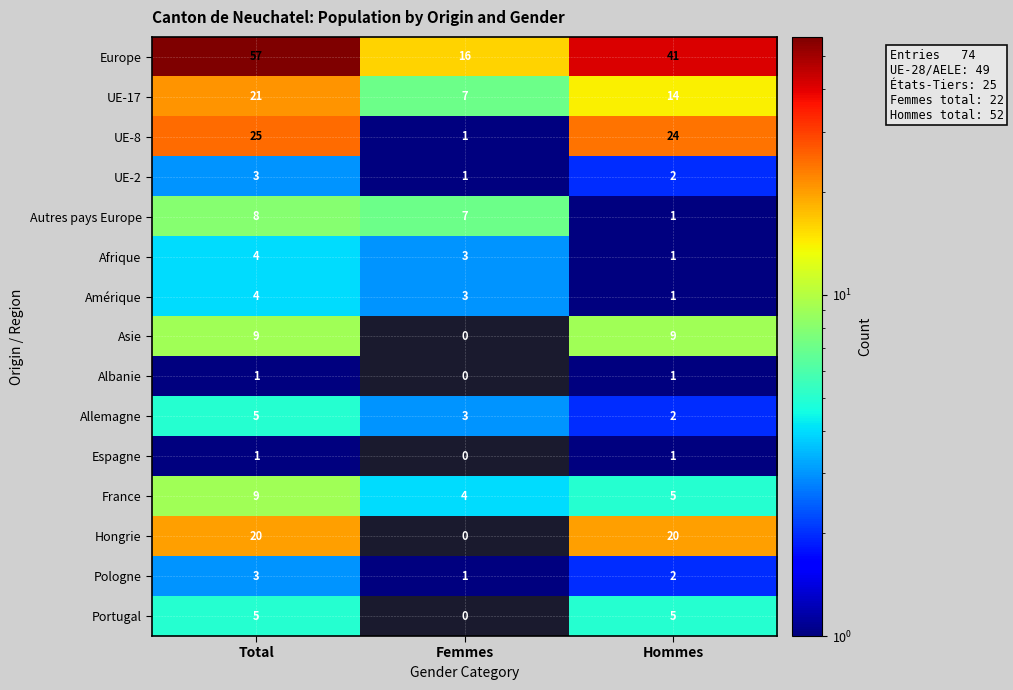

What is the difference between the UE-17 values at Total and Hommes?

7